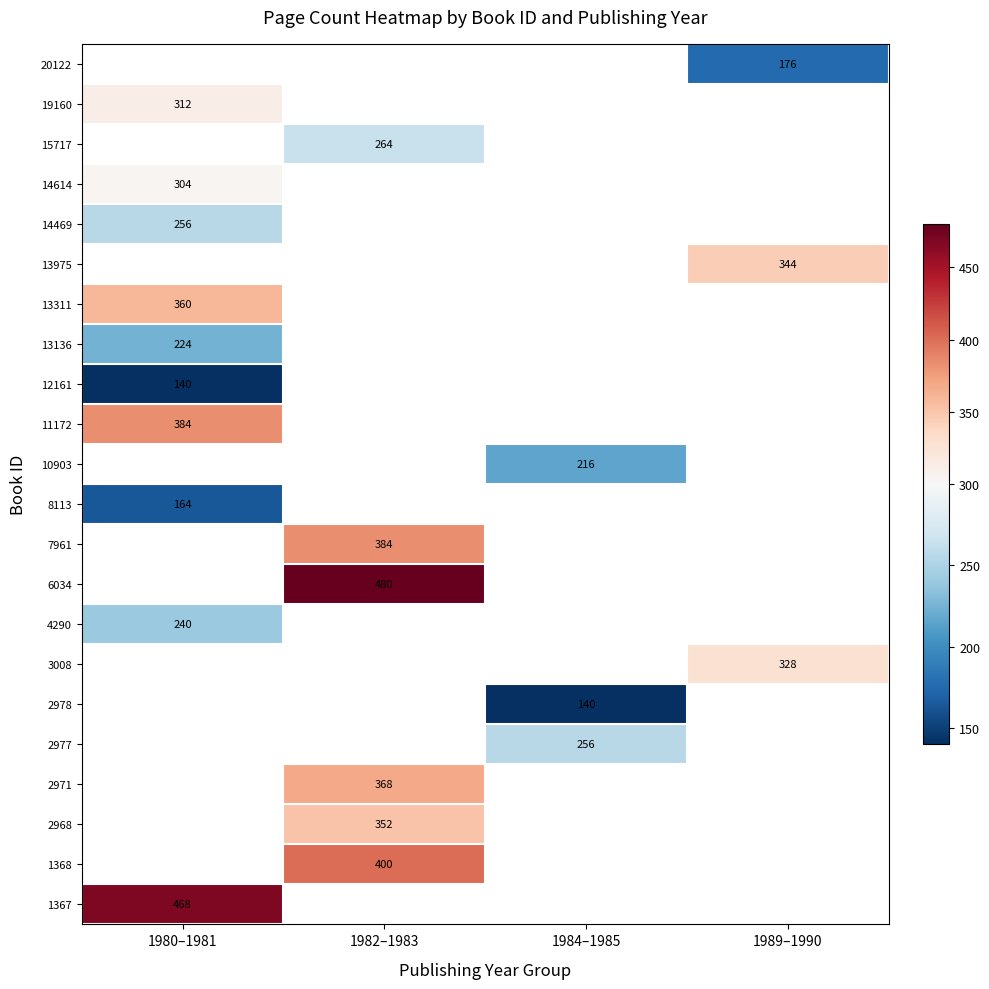

What is the smallest value displayed?

140.0